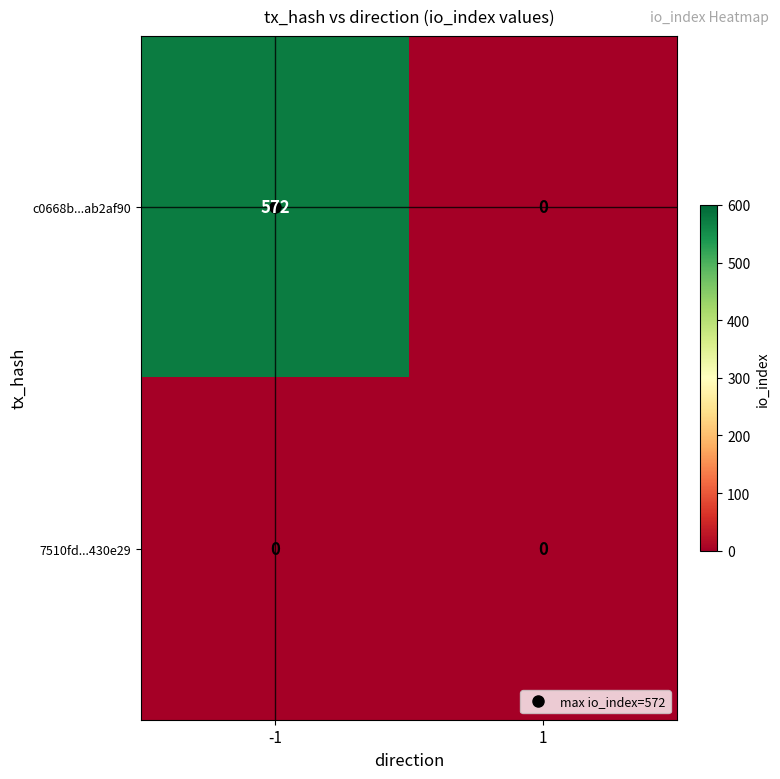

At which category does the chart reach its peak across all series?

-1